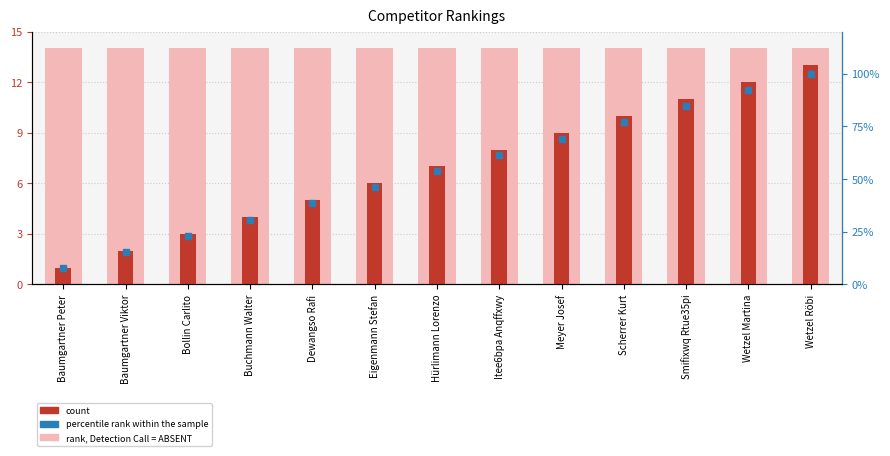

The value of count at Bollin Carlito is 3.0. True or false?

True